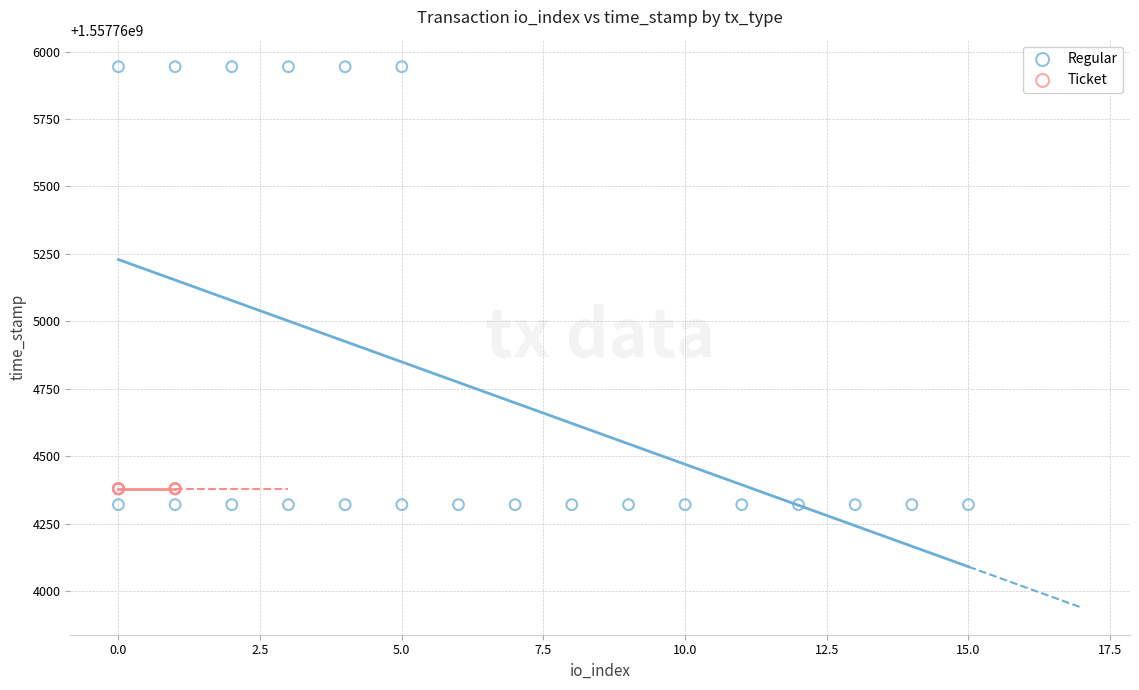

Which series contains the highest Y value?

Regular